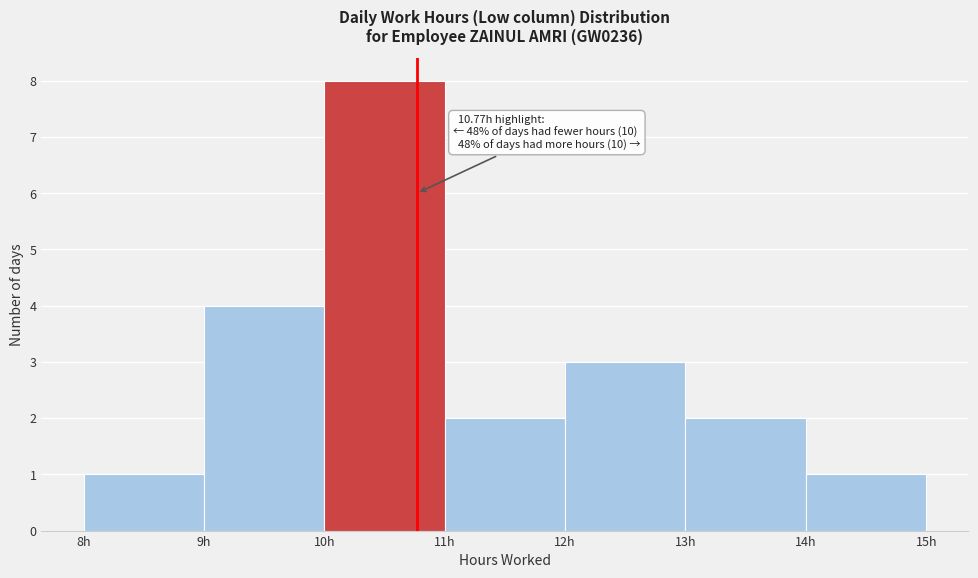

Over which range of the x-axis is the bar tallest?

10 to 11